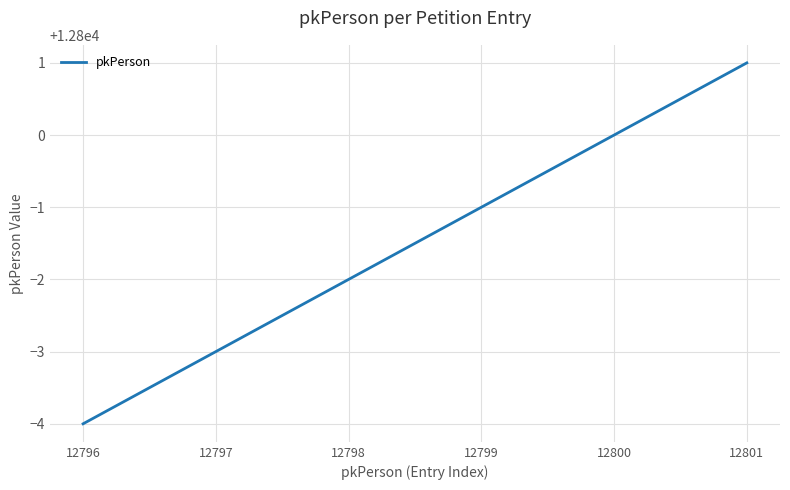

What is the ratio of the value at 12797 to the value at 12798?

1.0